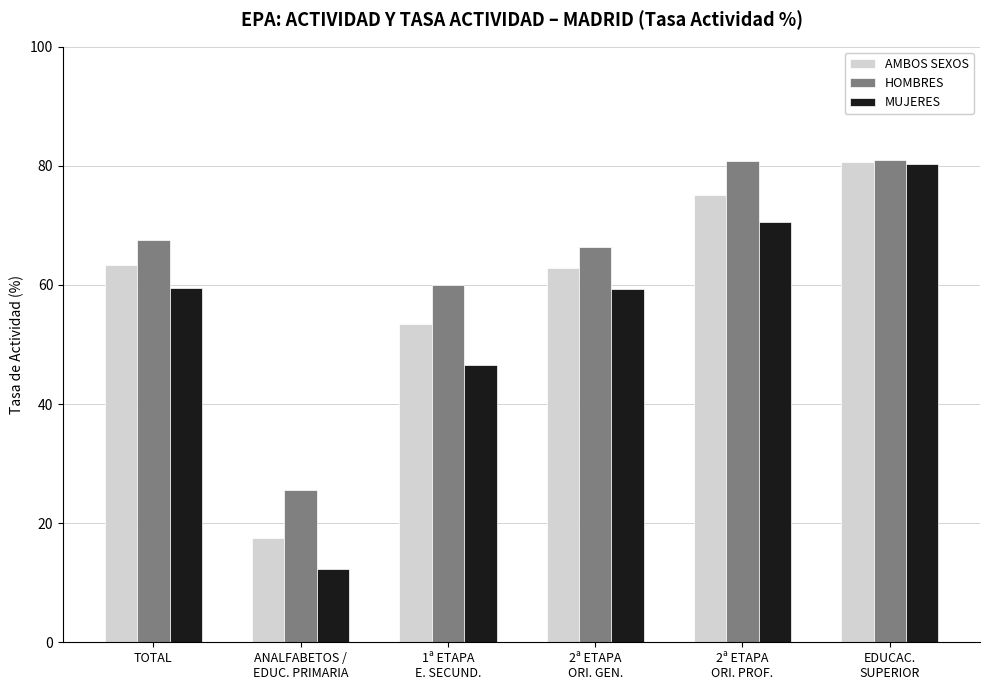

What is the difference between the maximum and second lowest values in the MUJERES series?

33.8